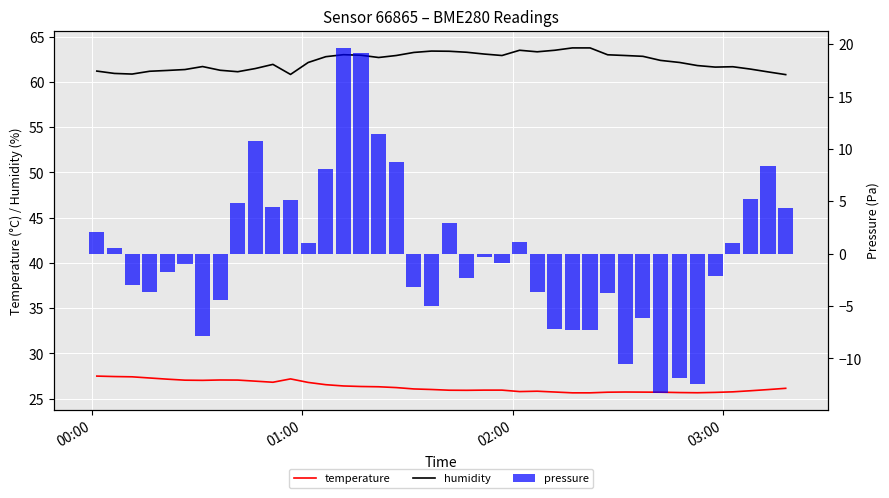

At which label does temperature reach its peak?

00:00